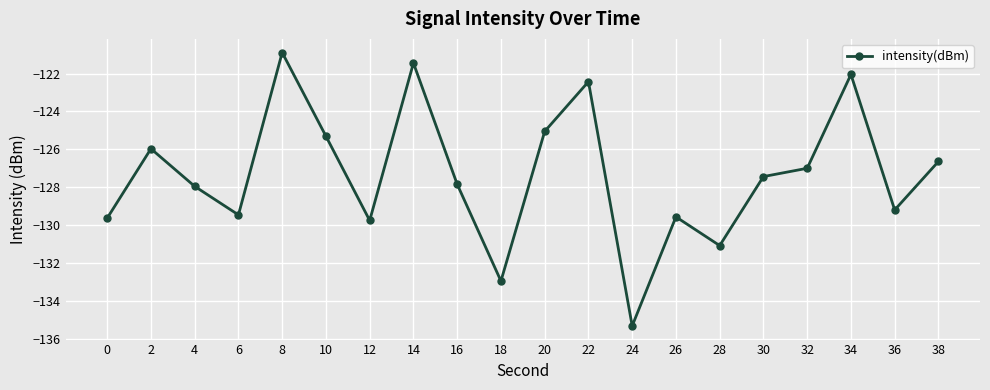

Reading left to right, extract all data points from this chart.

-129.6	-126.0	-128.0	-129.5	-120.9	-125.3	-129.8	-121.4	-127.8	-133.0	-125.1	-122.4	-135.3	-129.6	-131.1	-127.4	-127.0	-122.0	-129.2	-126.6